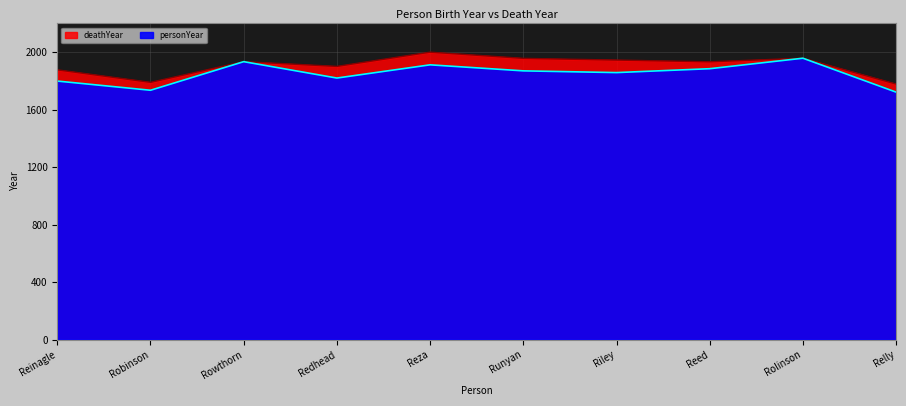

List the labels in order of value, largest first.

Rolinson, Rowthorn, Reza, Reed, Runyan, Riley, Redhead, Reinagle, Robinson, Relly